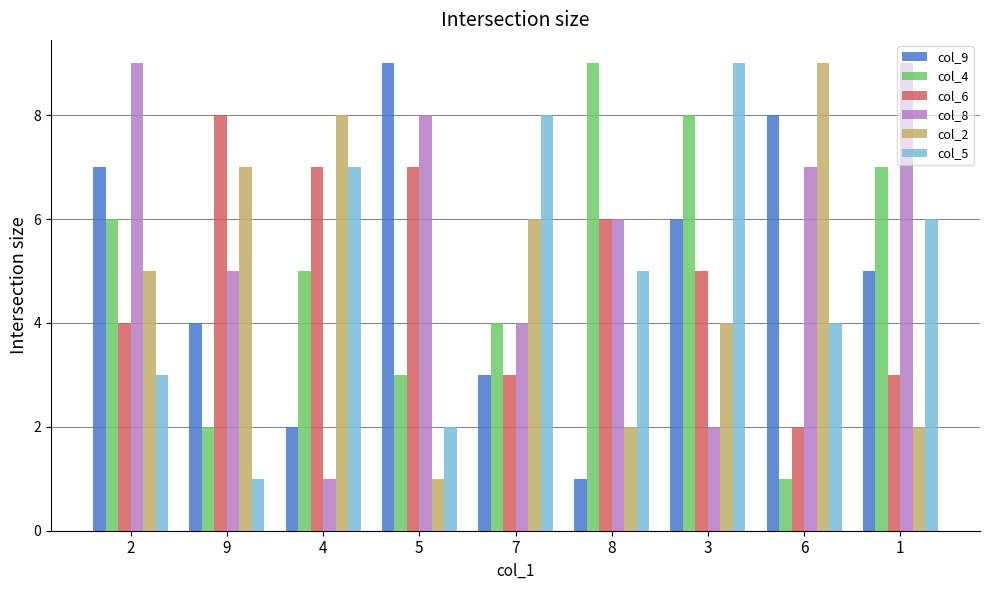

Does the chart contain stacked bars?

No